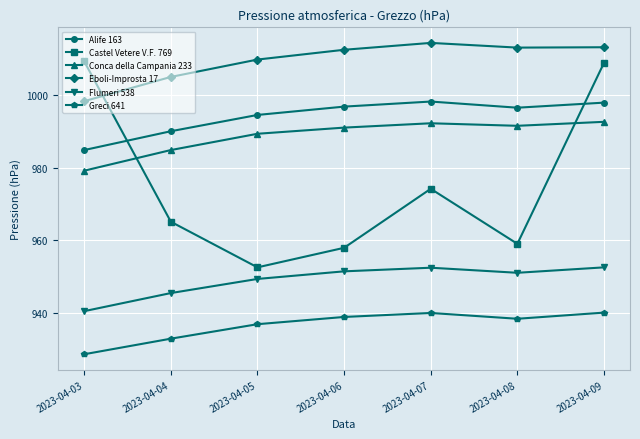

True or false: Eboli-Improsta 17 and Greci 641 cross at least once.

False